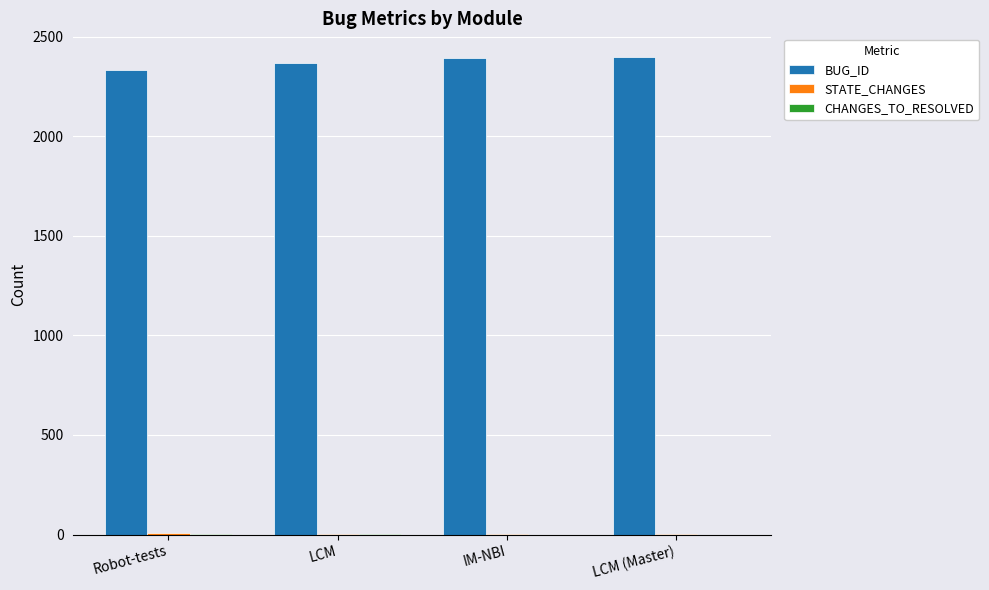

Are the bars horizontal?

No